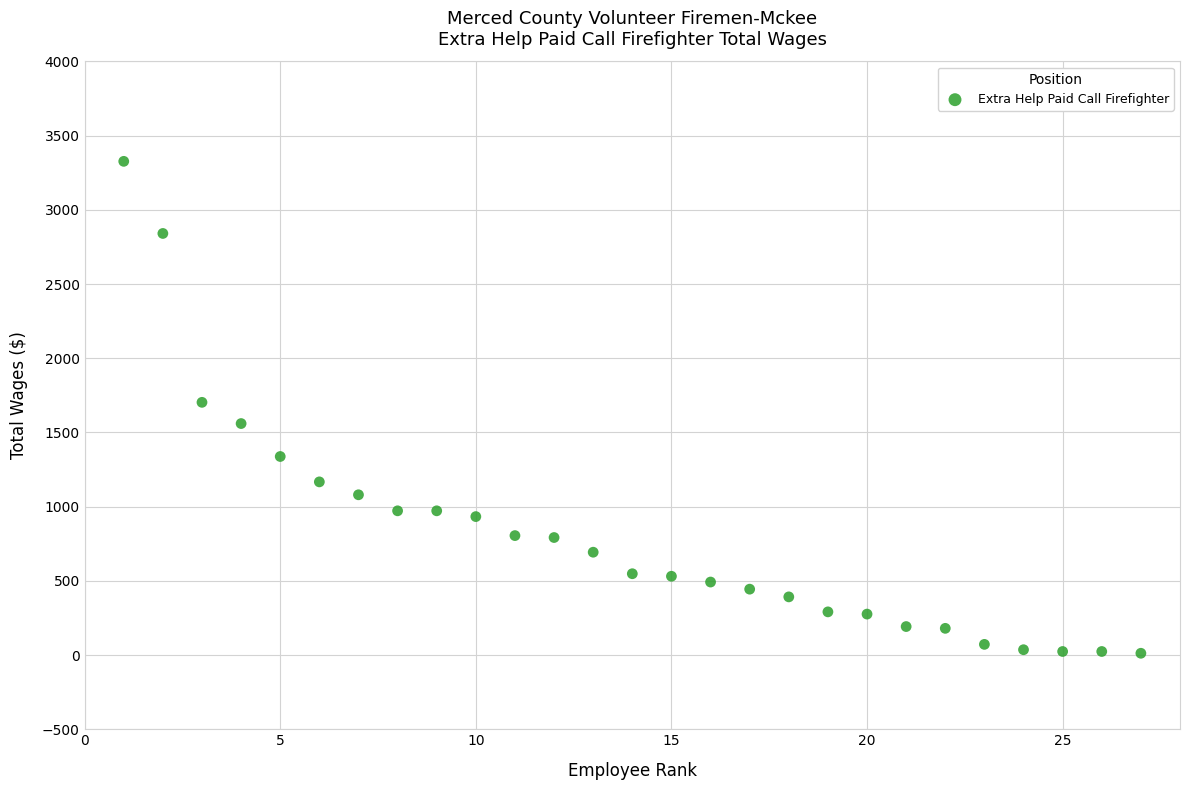

What is the range of Y values (max minus min)?

3315